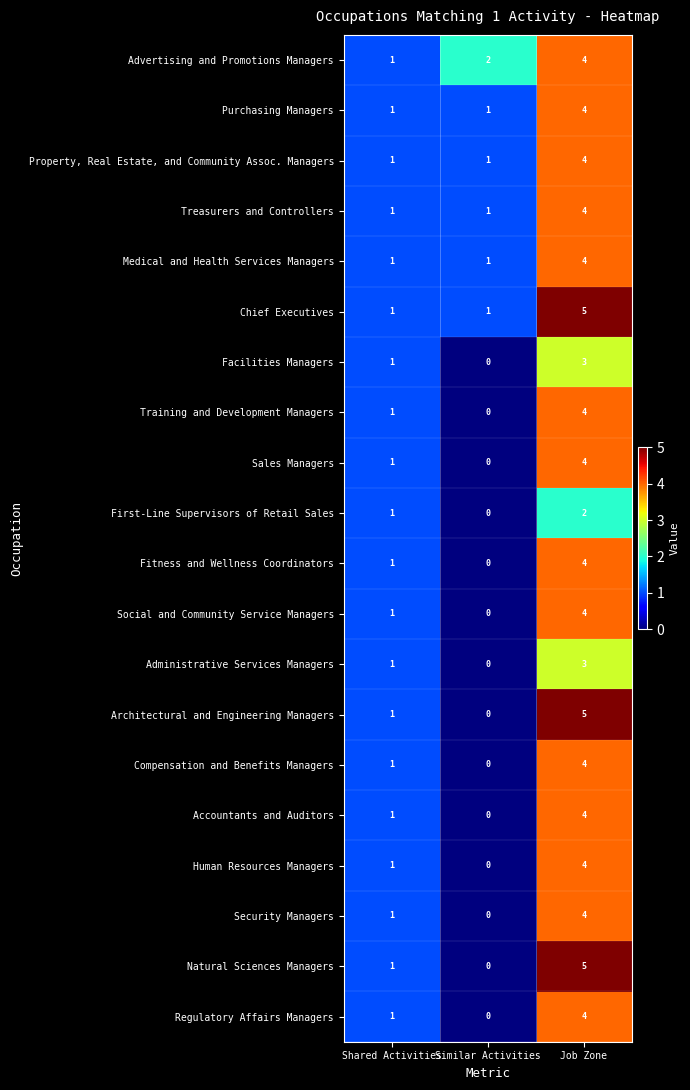

How many Sales Managers values are between 0 and 4?

3